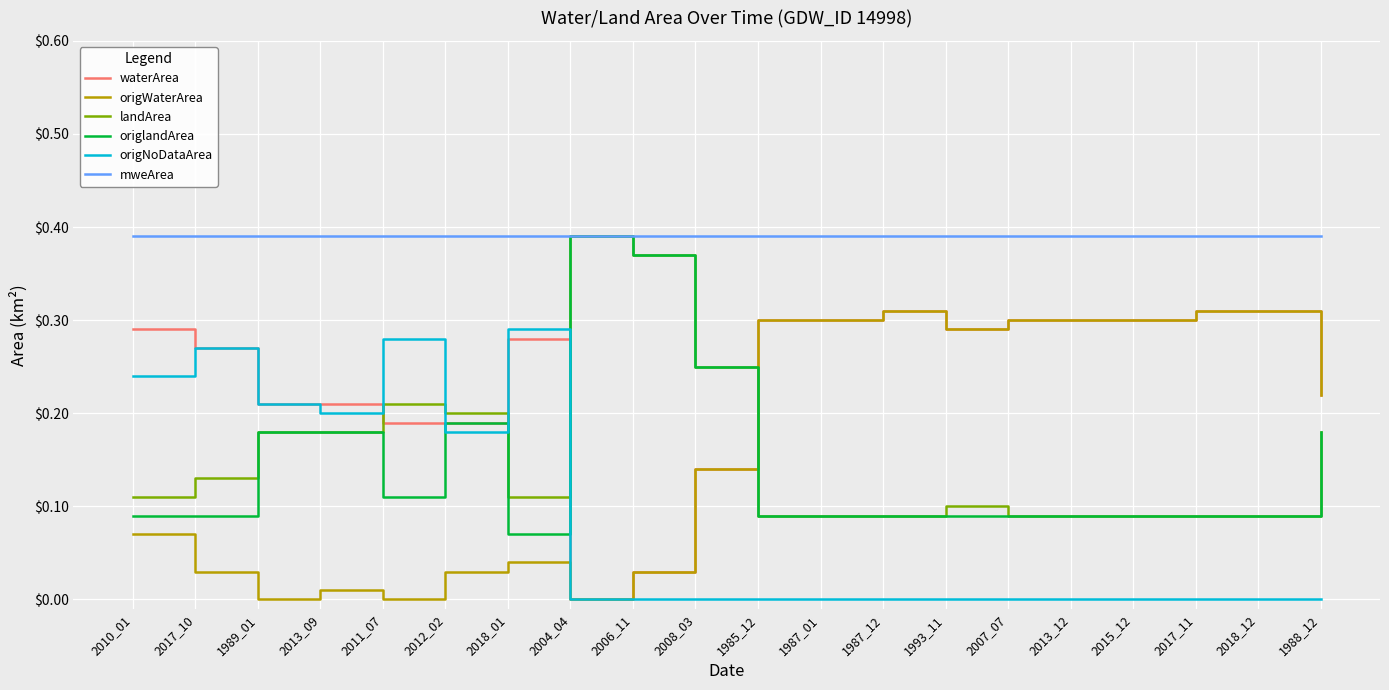

What position from the left is 2017_11?

18